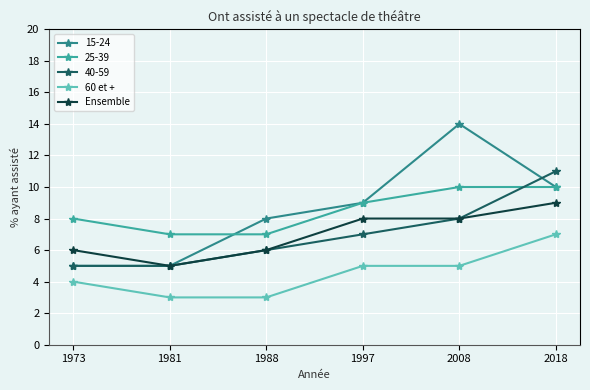

What is the total value across all series at 1981?

25